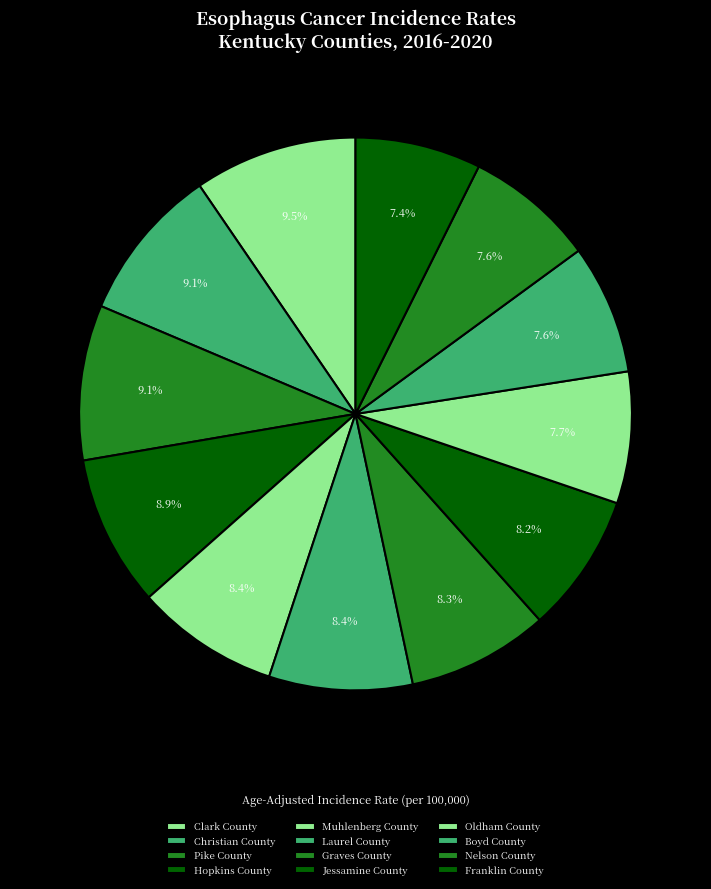

Rank the categories by value from highest to lowest.

Clark County, Christian County, Pike County, Hopkins County, Muhlenberg County, Laurel County, Graves County, Jessamine County, Oldham County, Boyd County, Nelson County, Franklin County